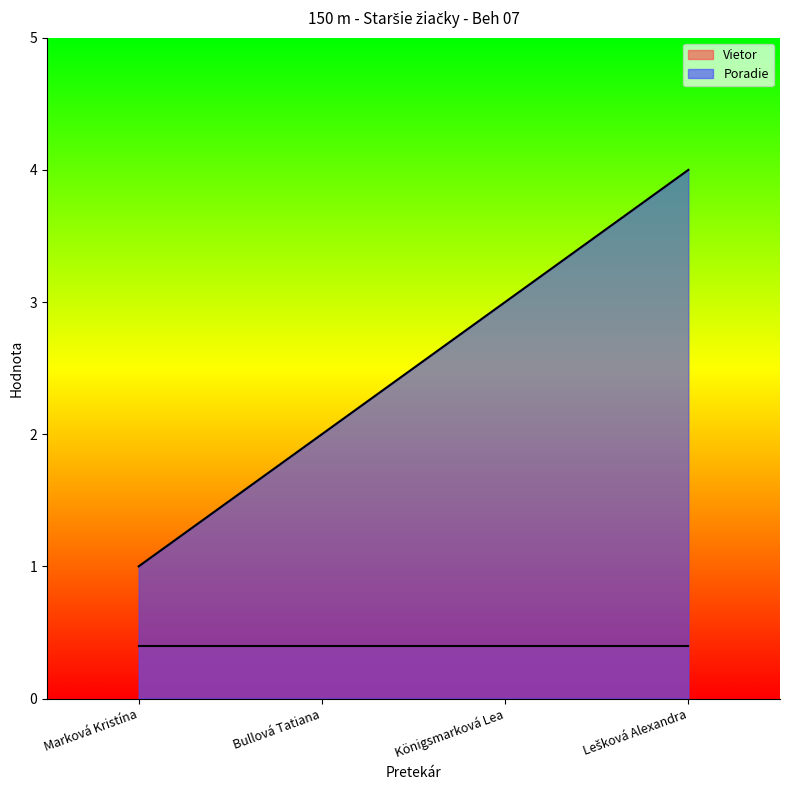

What is the spread (max minus min) of values at Marková Kristína?

0.6